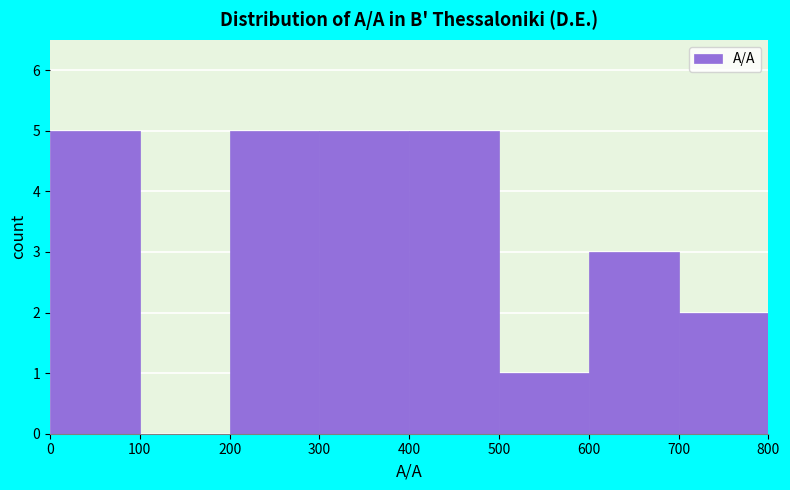

What is the height of the bar covering 700 to 800 on the x-axis? The values are not printed on the chart, so give them approximately, as read against the axis.

2